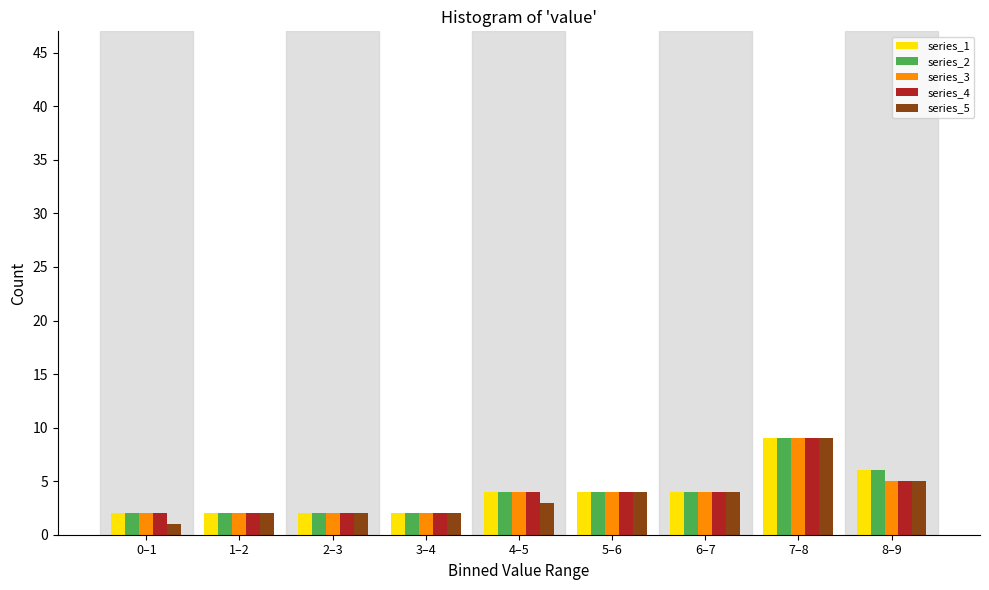

At which category is the sum across all series the highest?

7–8